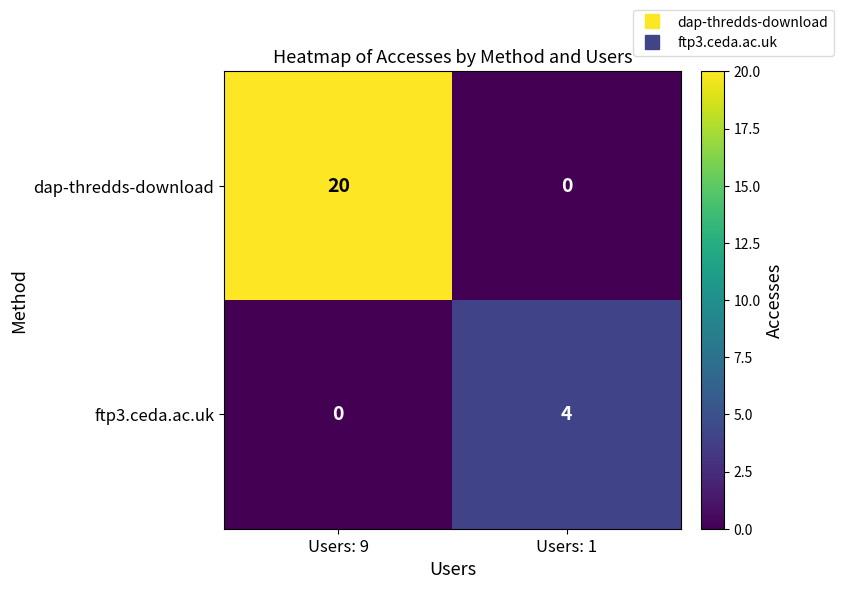

Rank the series at Users: 9 from highest to lowest value.

dap-thredds-download, ftp3.ceda.ac.uk